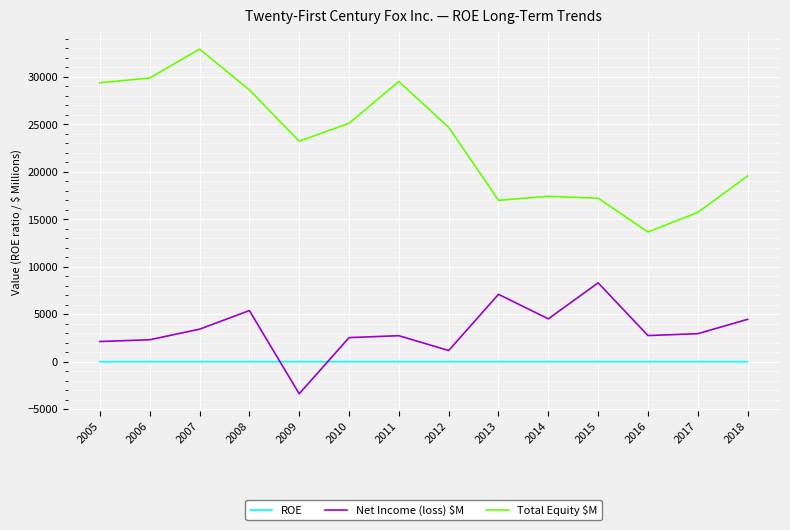

Is it true that Total Equity $M equals 29608.9 at 2015?

False